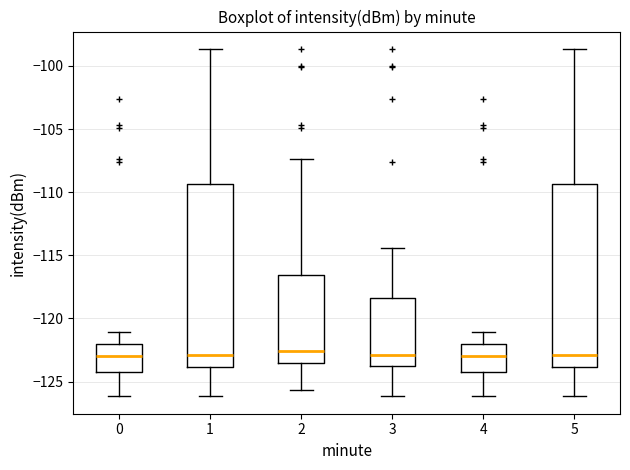

Where does the median line of the box at x = 1 sit on the y-axis? The values are not printed on the chart, so give them approximately, as read against the axis.

-123.0